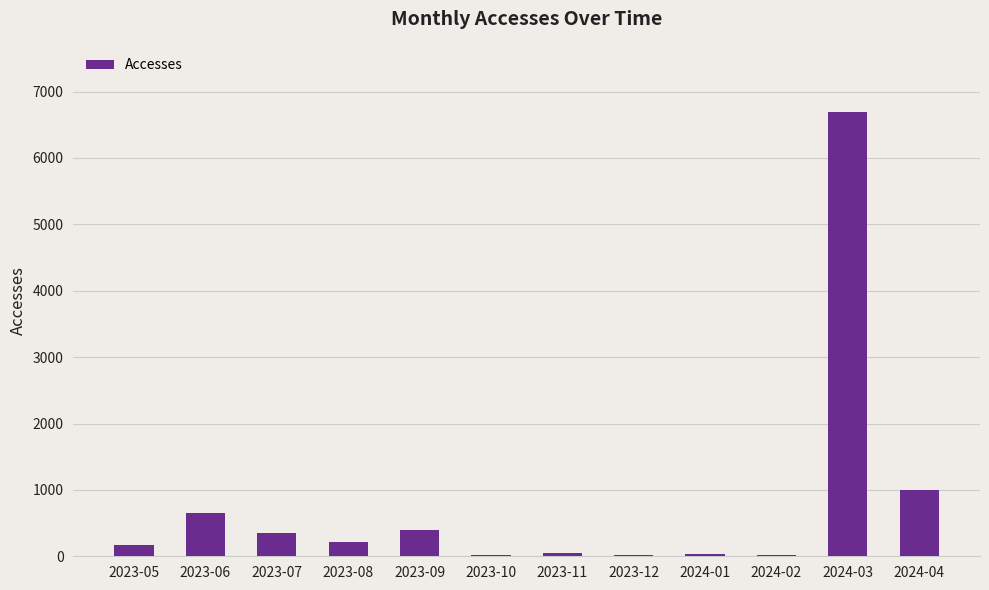

Is it true that the value at 2024-03 is 6686?

True